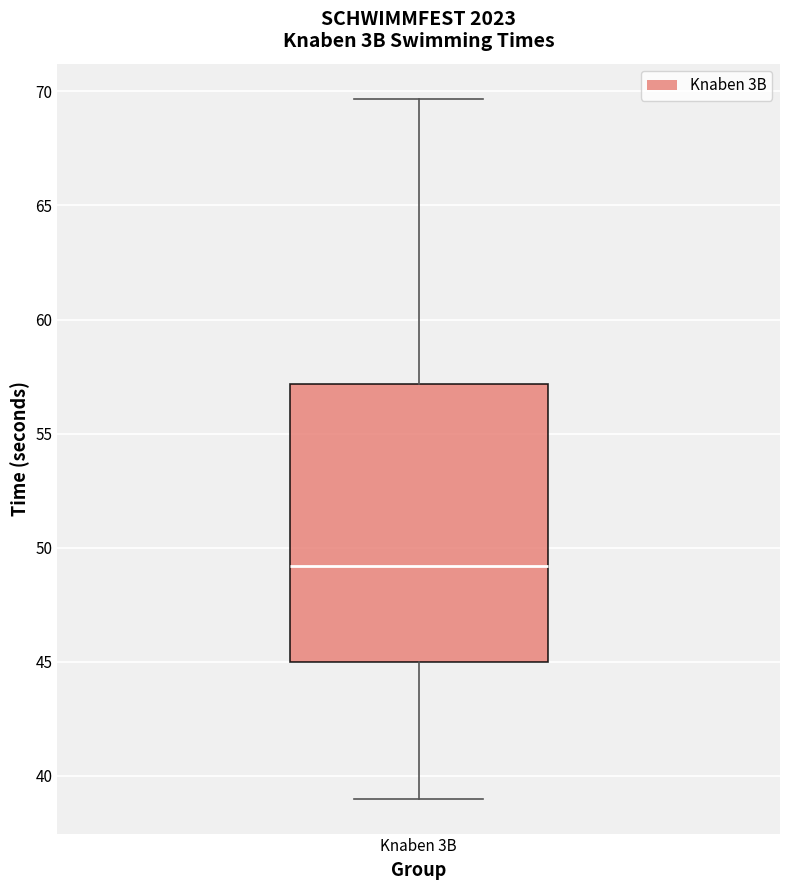

Transcribe this box plot: give where the median line is, the range the box spans, and where the two whiskers end, as read against the y-axis. The values are not printed on the chart, so give them approximately, as read against the axis.

median 49.0, box 45.0 to 57.0, whiskers 39.0 to 69.5